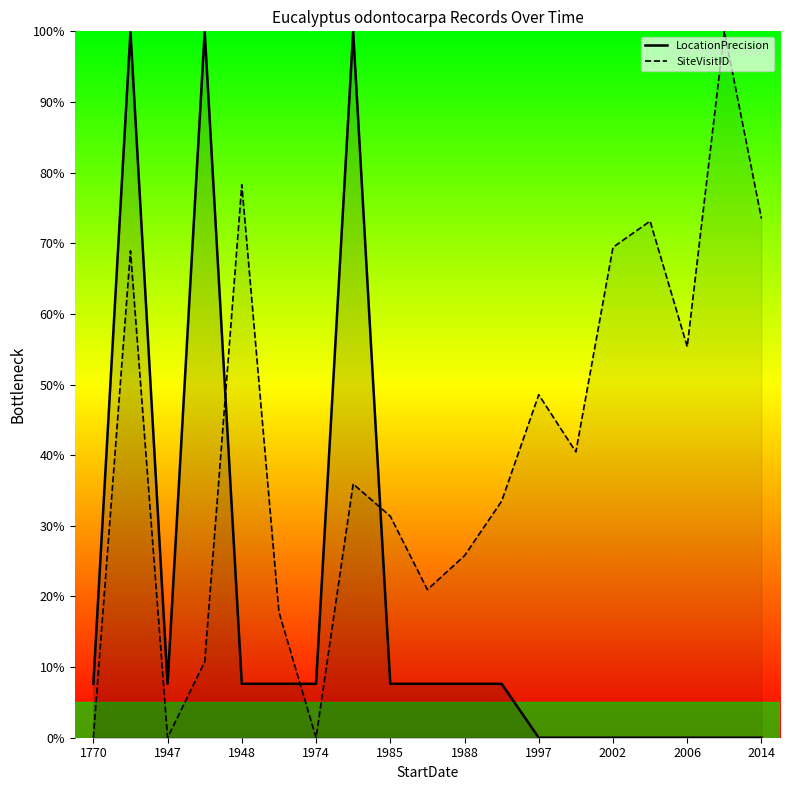

At 1997, list the series in order from smallest to largest.

LocationPrecision_line, SiteVisitID_line